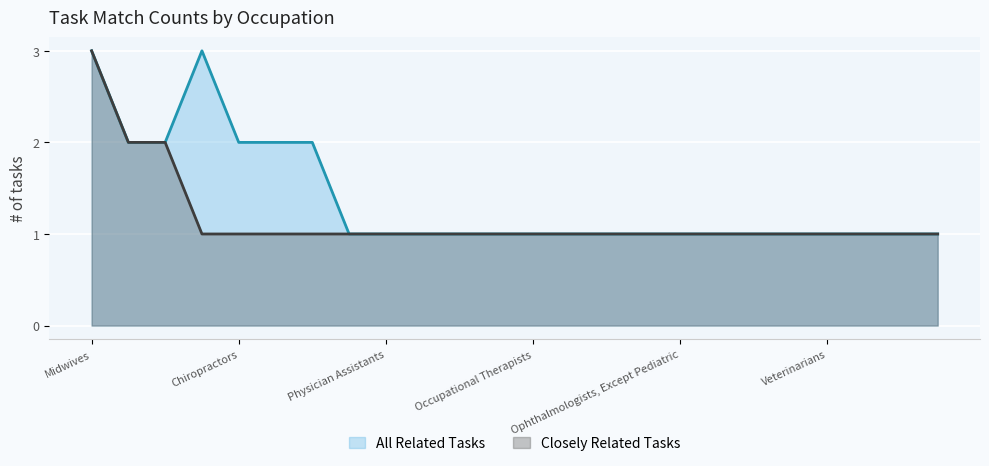

How many All Related Tasks values are between 1 and 2?

22